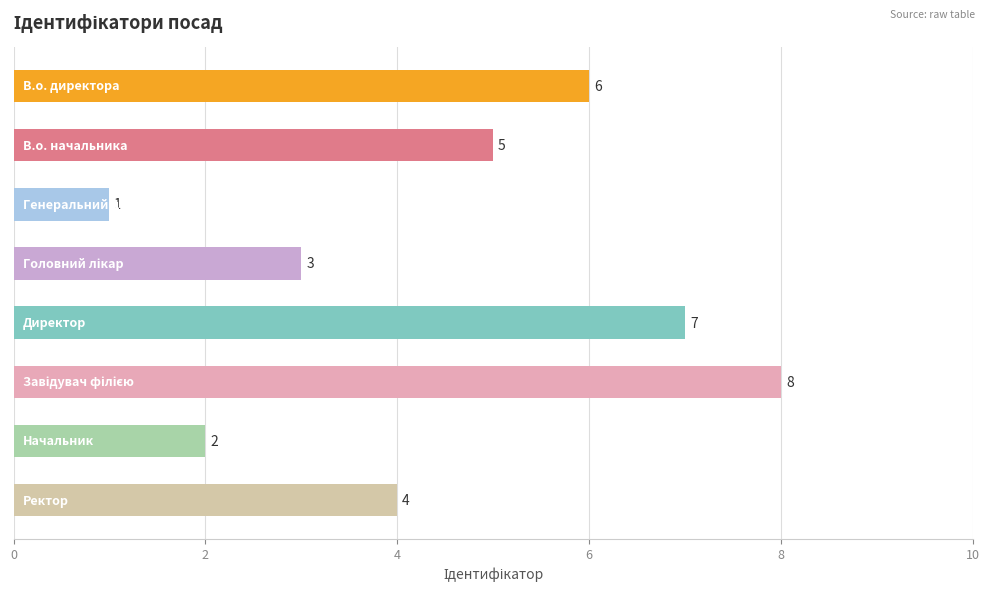

Reading top to bottom, extract all data points from this chart.

6	5	1	3	7	8	2	4